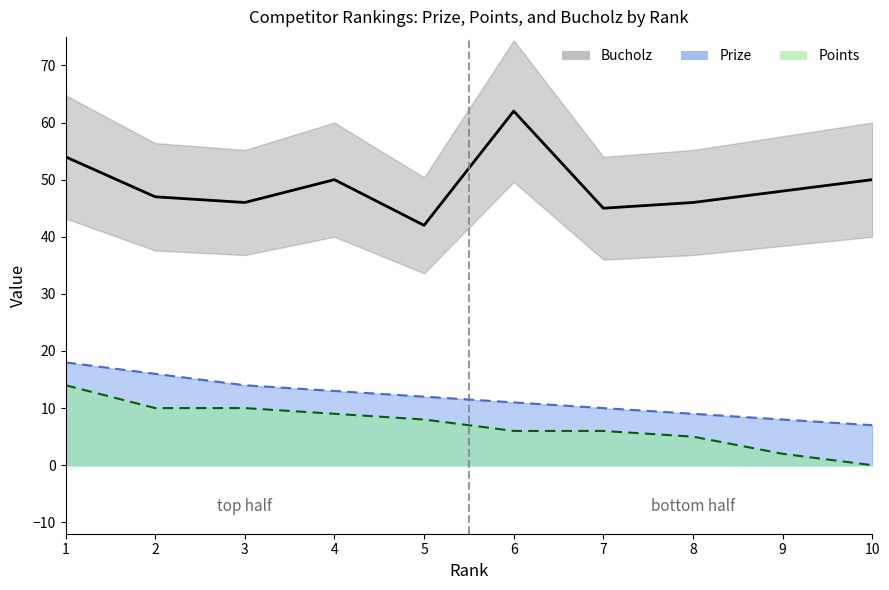

True or false: Points has a value of 4 at 4.

False